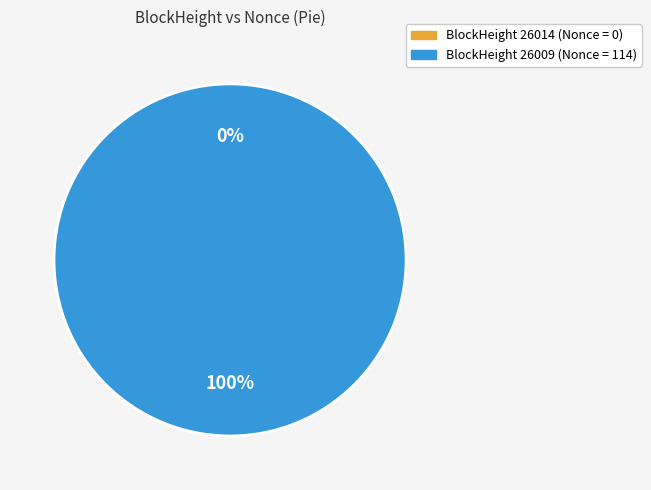

How many segments does this pie chart have?

2